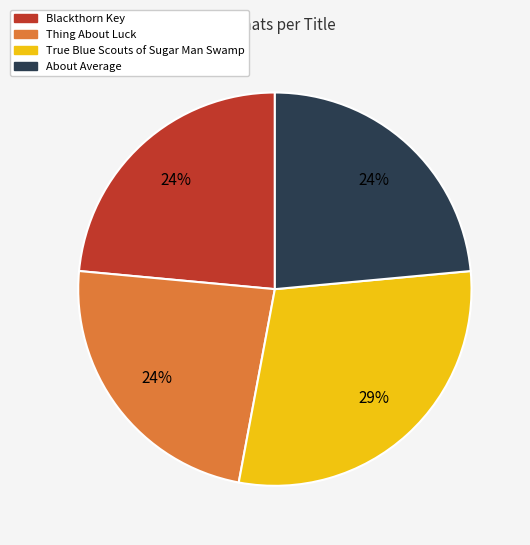

To the nearest percent, what is the average slice percentage?

25%